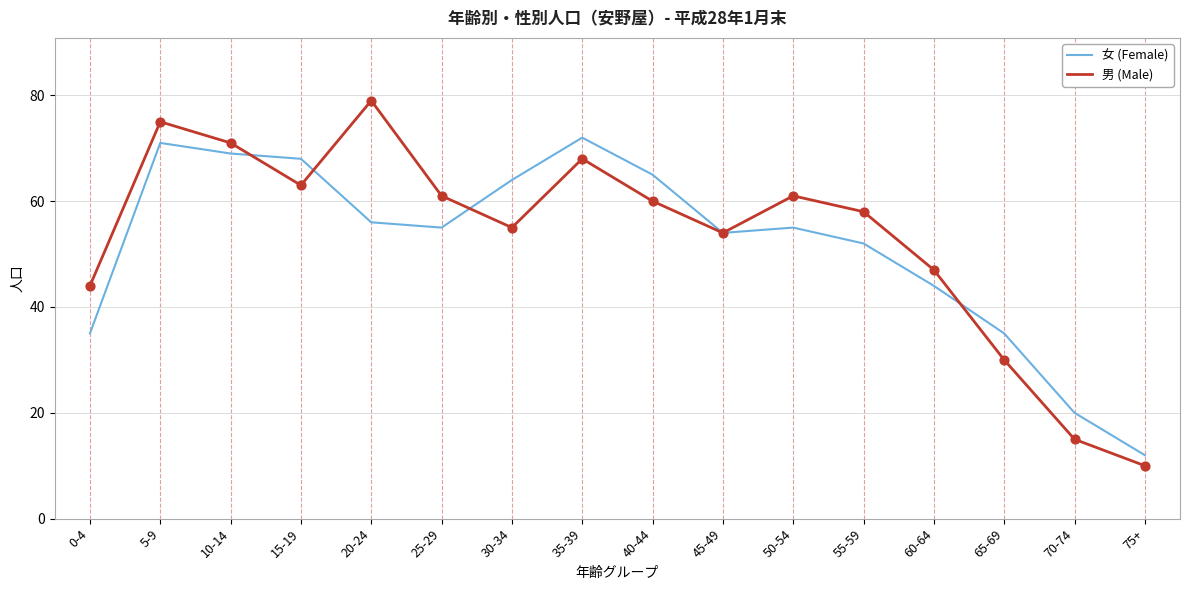

What is the total value across all series at 40-44?

125